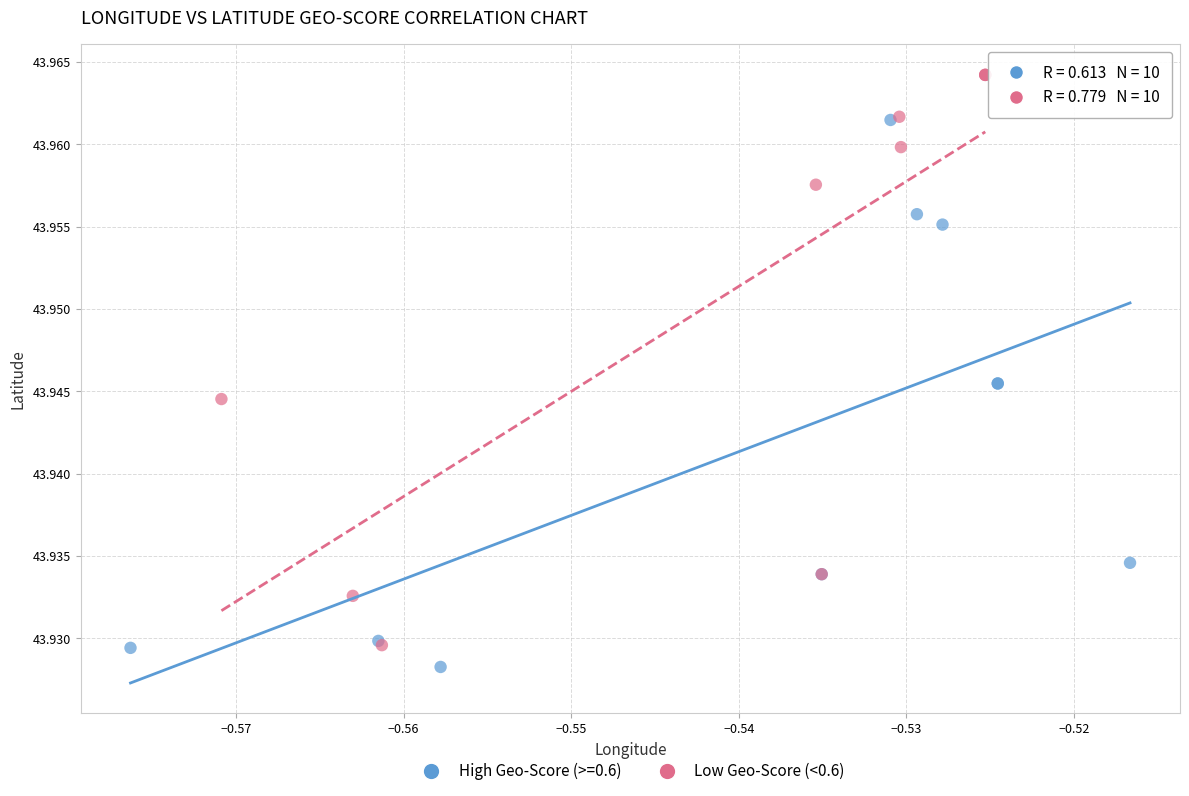

Which series has the largest Y range (max minus min)?

Low Geo-Score (<0.6)